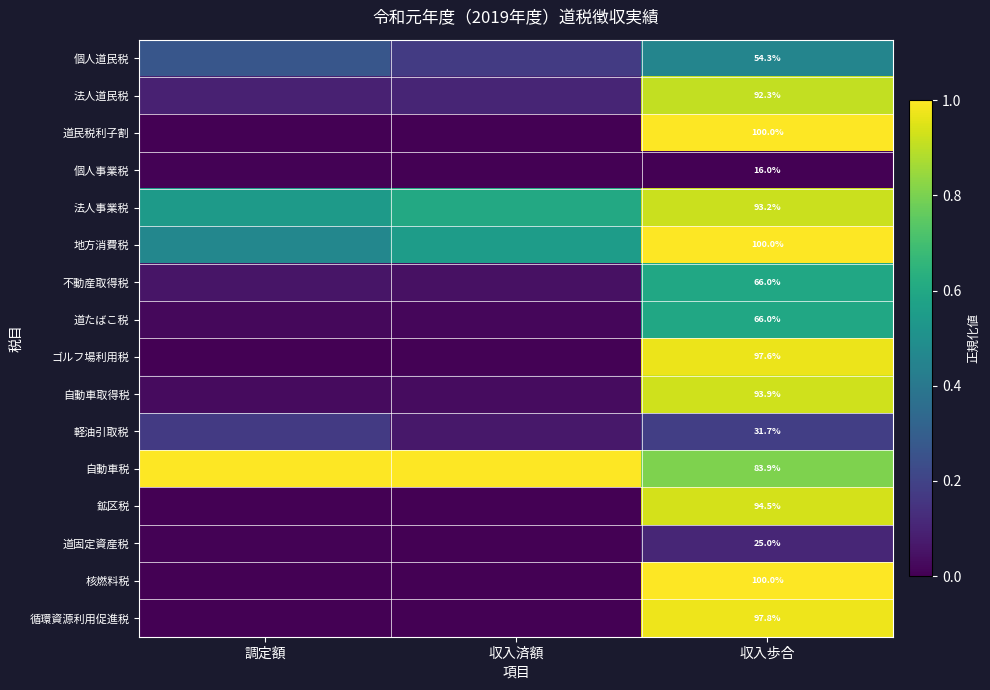

What is the sum of all 不動産取得税 values?

0.7